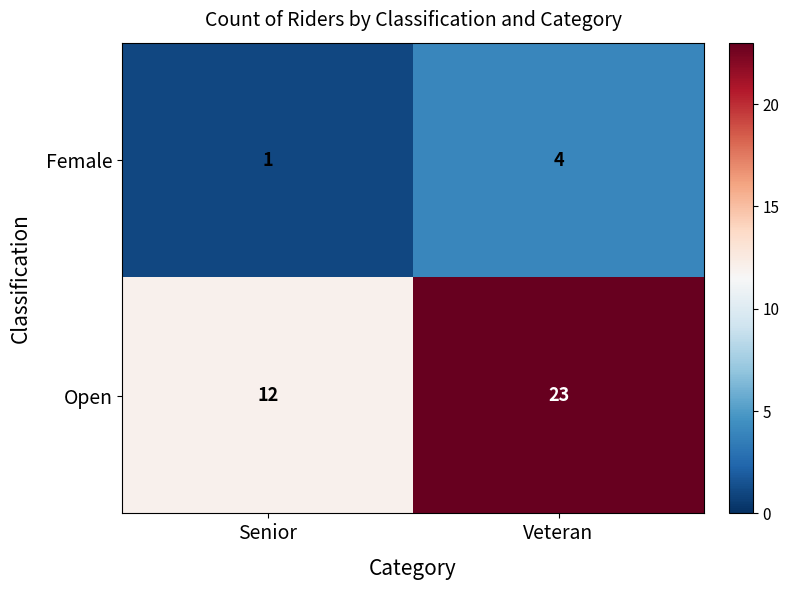

At which label is Female closest to 2?

Senior